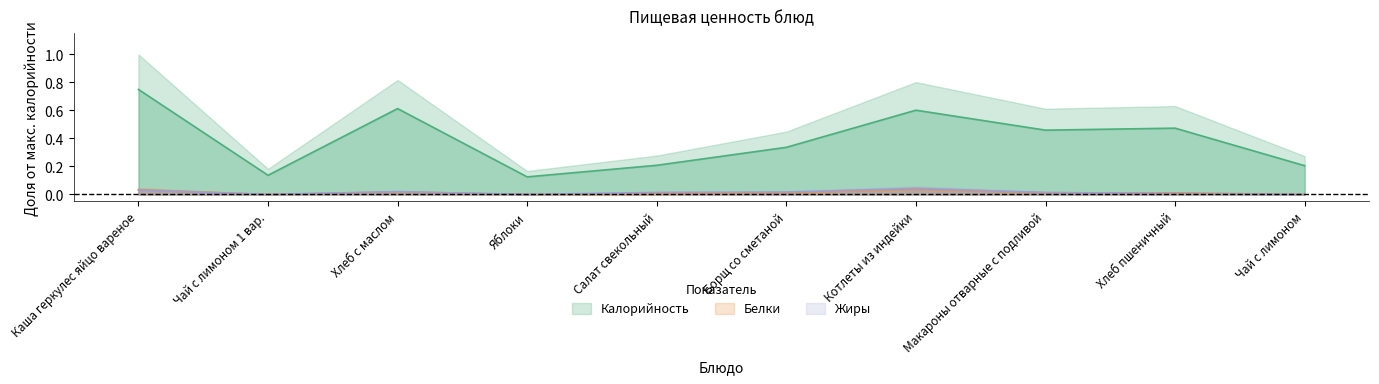

True or false: Жиры has a value of -0.0 at Чай с лимоном 1 вар..

False